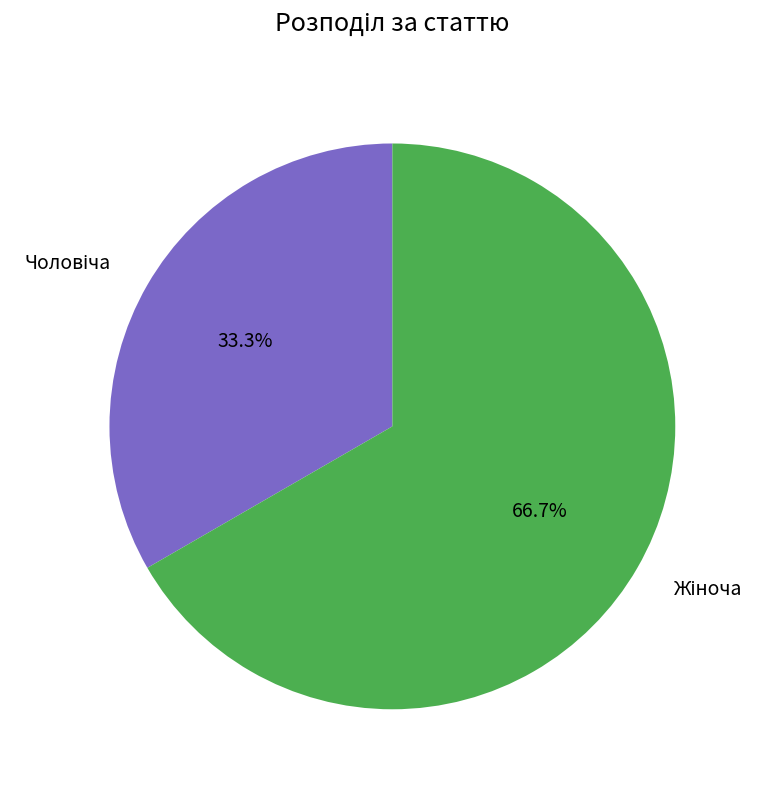

Does any single category account for the majority?

Yes